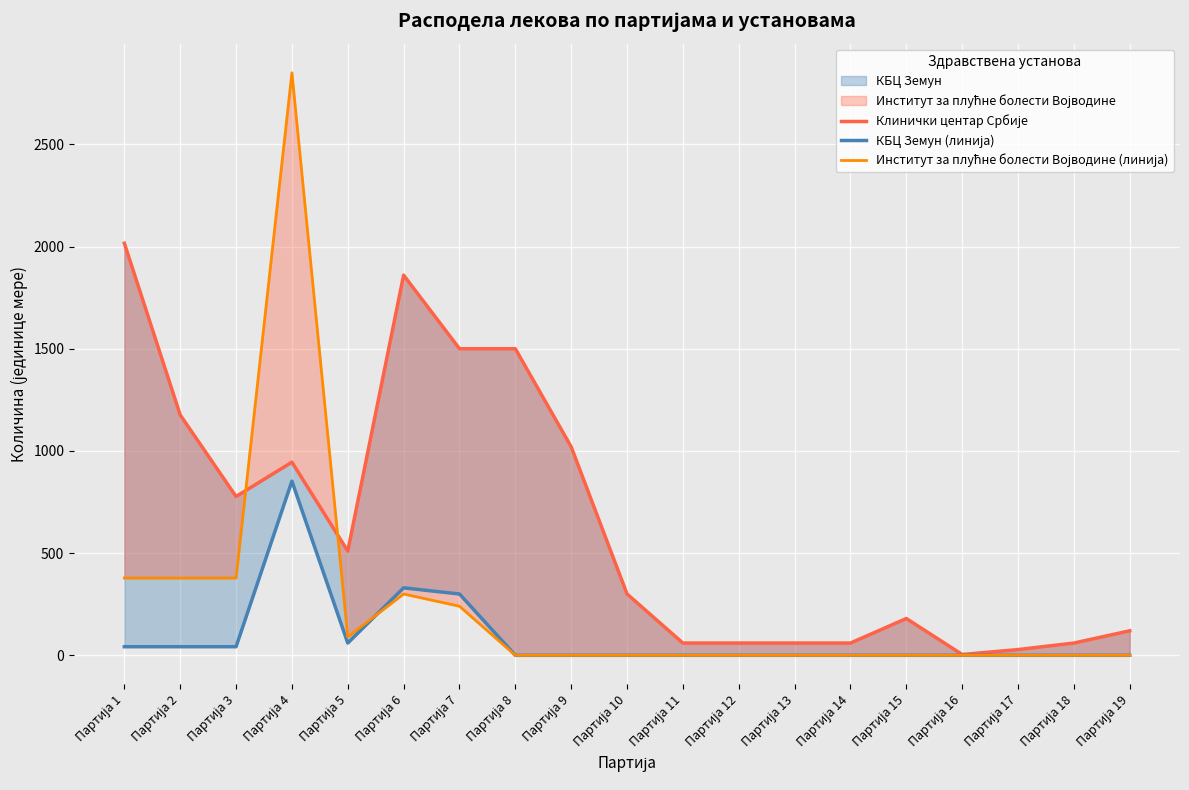

Which series changed the most between Партија 18 and Партија 19?

Клинички центар Србије